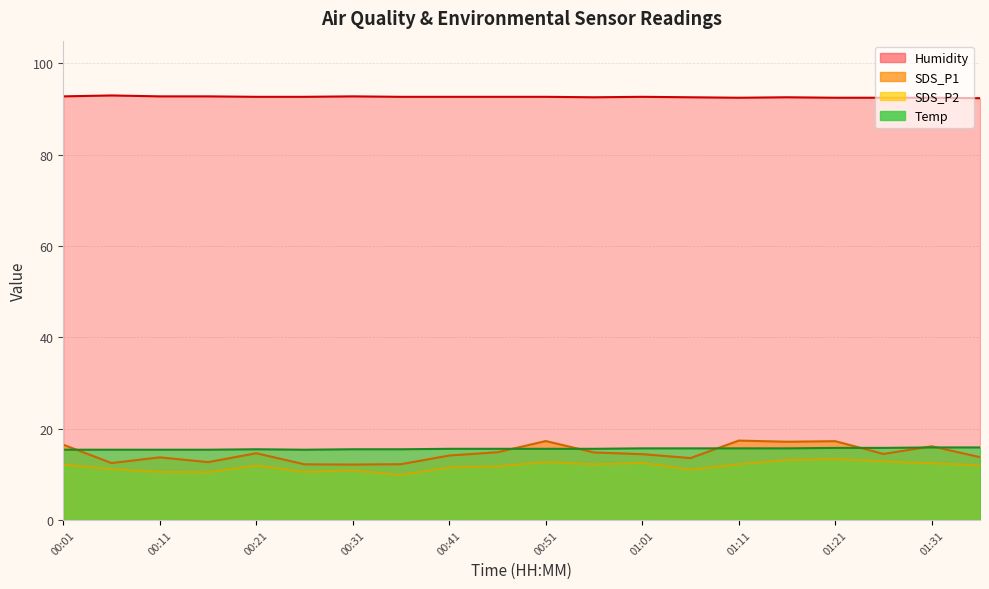

How many interior local peaks does the Temp series have?

1